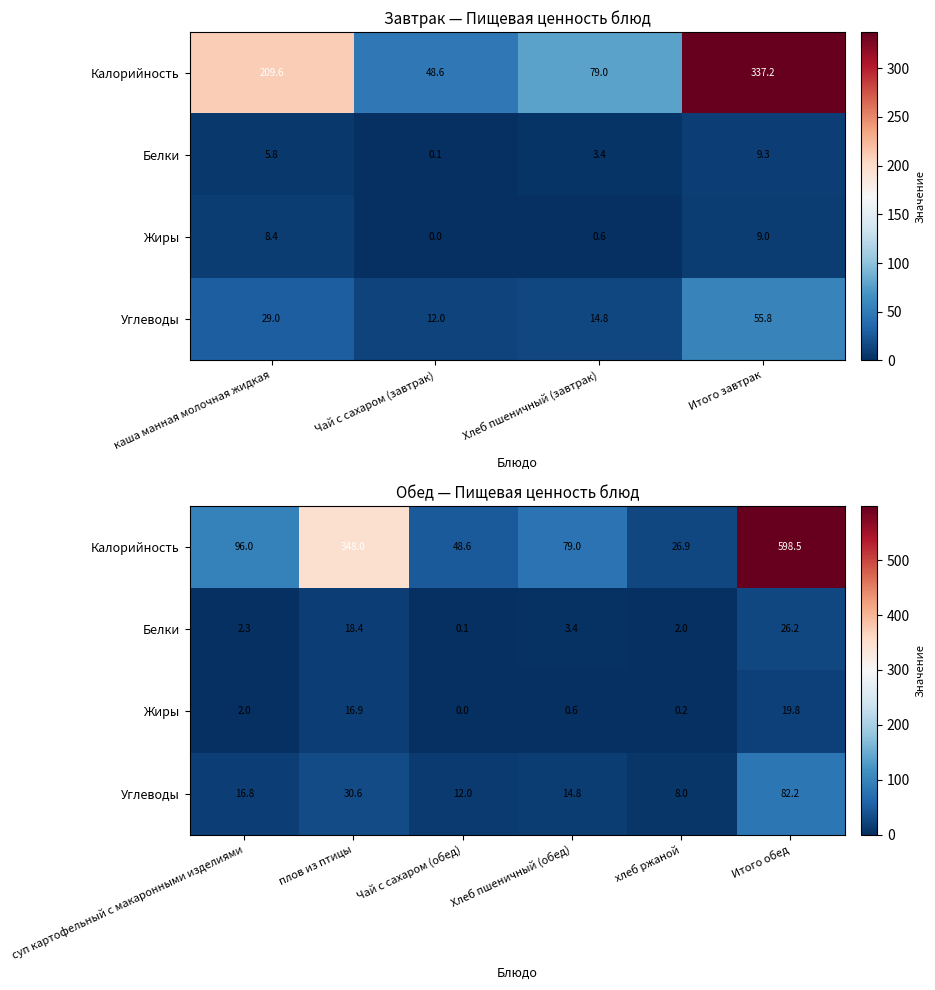

The value of Белки at хлеб ржаной is 2.0. True or false?

True